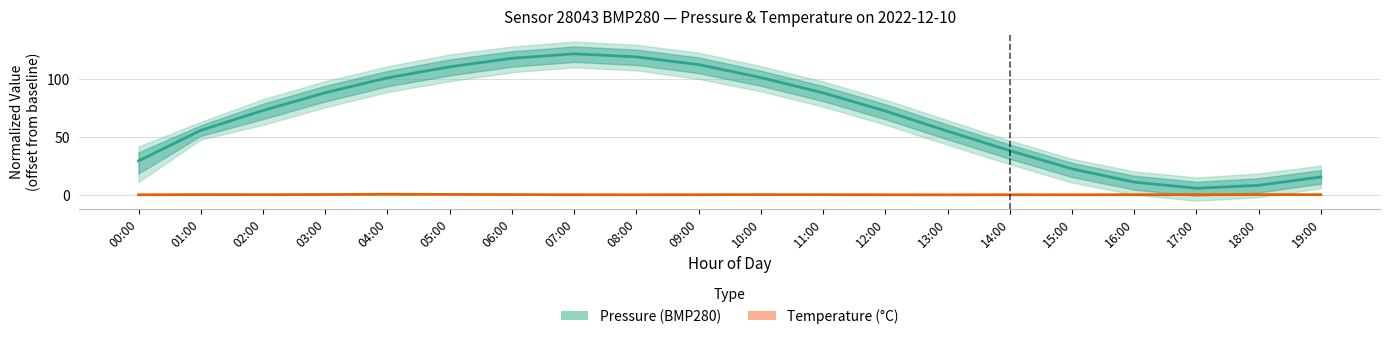

Which series has the largest total across all categories?

Pressure